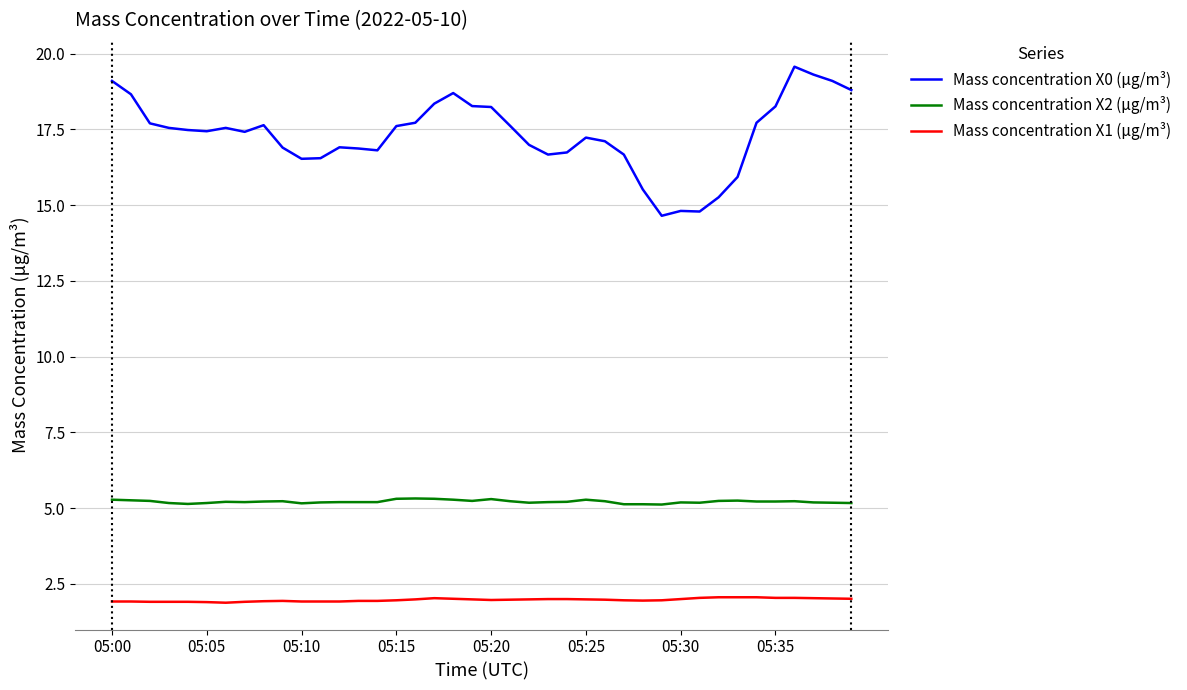

Which series has the widest spread of values?

Mass concentration X0 (μg/m³)